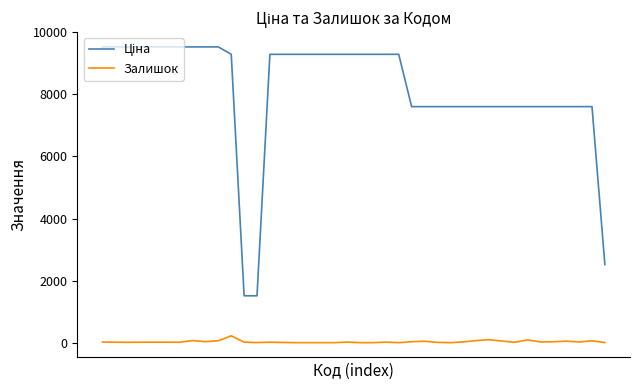

Count the number of categories in the chart.

40